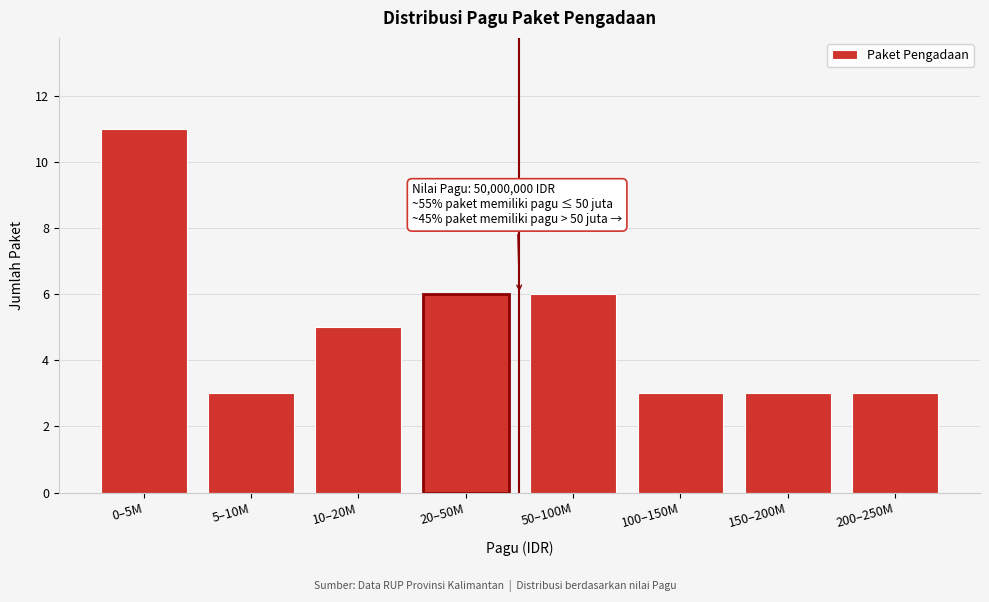

Reading right to left, list all the values displayed in this chart.

200–250M=3	150–200M=3	100–150M=3	50–100M=6	20–50M=6	10–20M=5	5–10M=3	0–5M=11